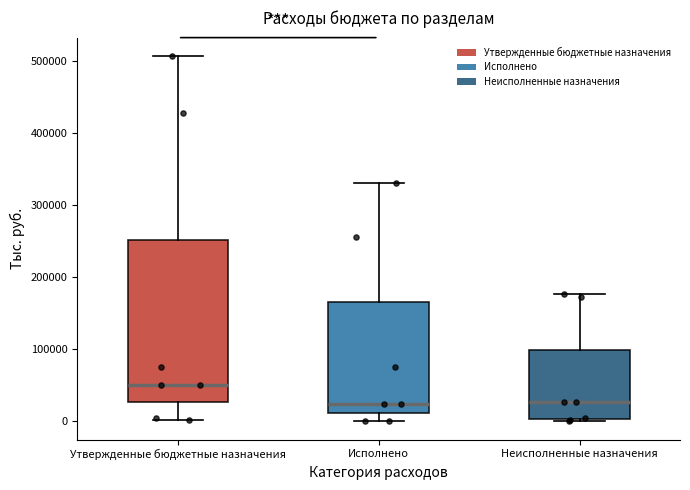

Reading left to right, read every box against the y-axis: the position of its median line, the range the box covers, and the ends of its whiskers. The values are not printed on the chart, so give them approximately, as read against the axis.

Утвержденные бюджетные назначения: median 50000, box 30000 to 250000, whiskers 0 to 510000
Исполнено: median 20000, box 10000 to 170000, whiskers 0 to 330000
Неисполненные назначения: median 30000, box 0 to 100000, whiskers 0 to 180000